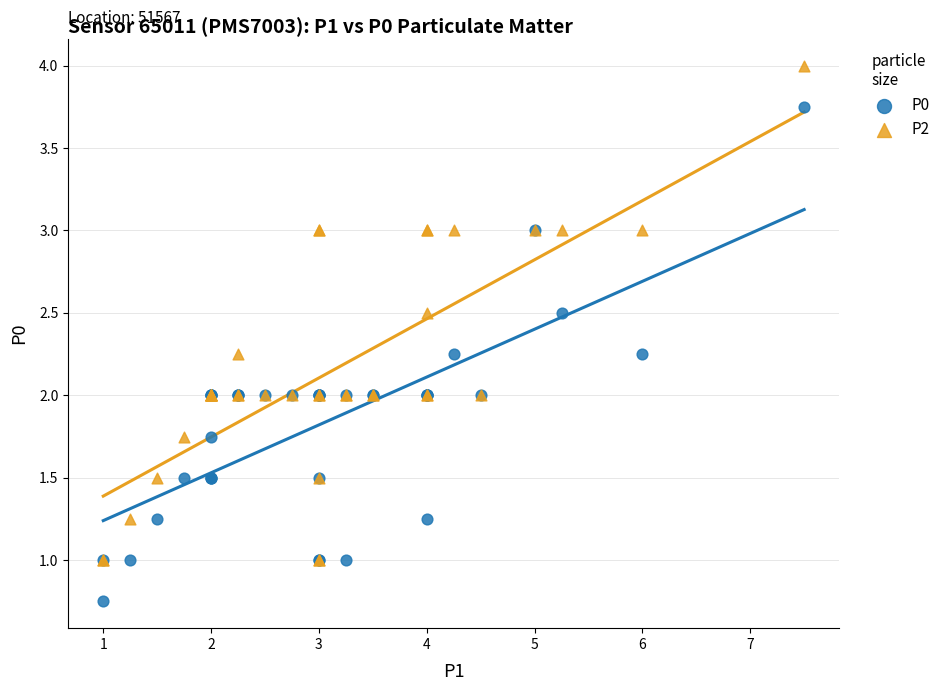

Which series contains the highest Y value?

P2